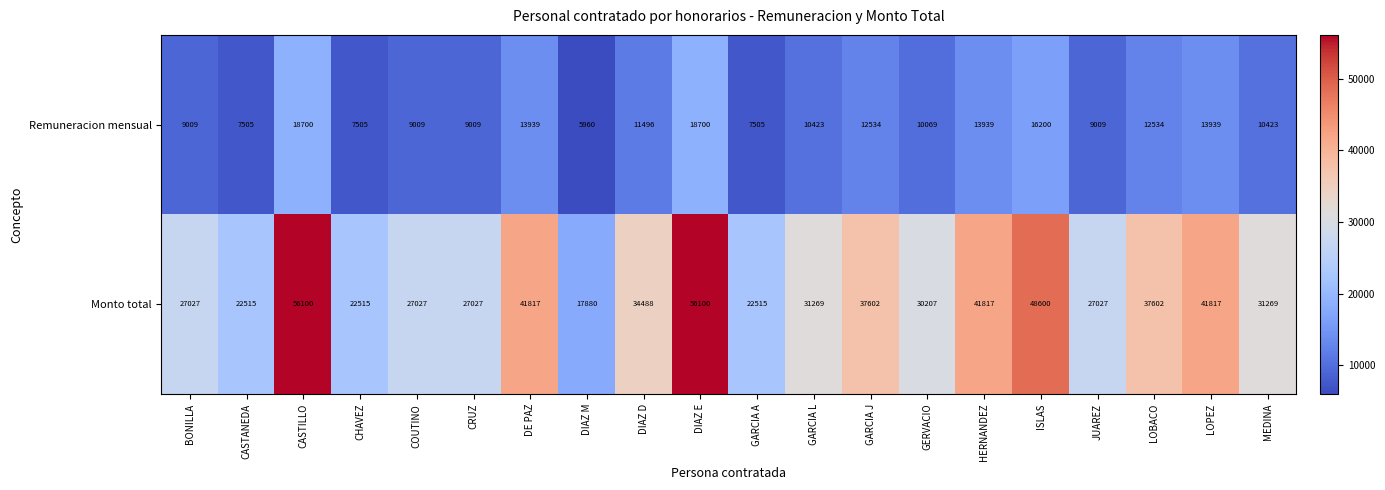

Where does the Monto total series first go above 31269?

CASTILLO